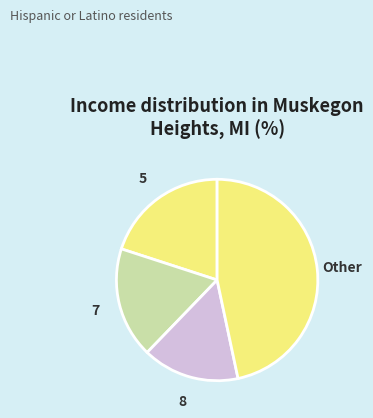

Is 7 the majority of the pie?

No